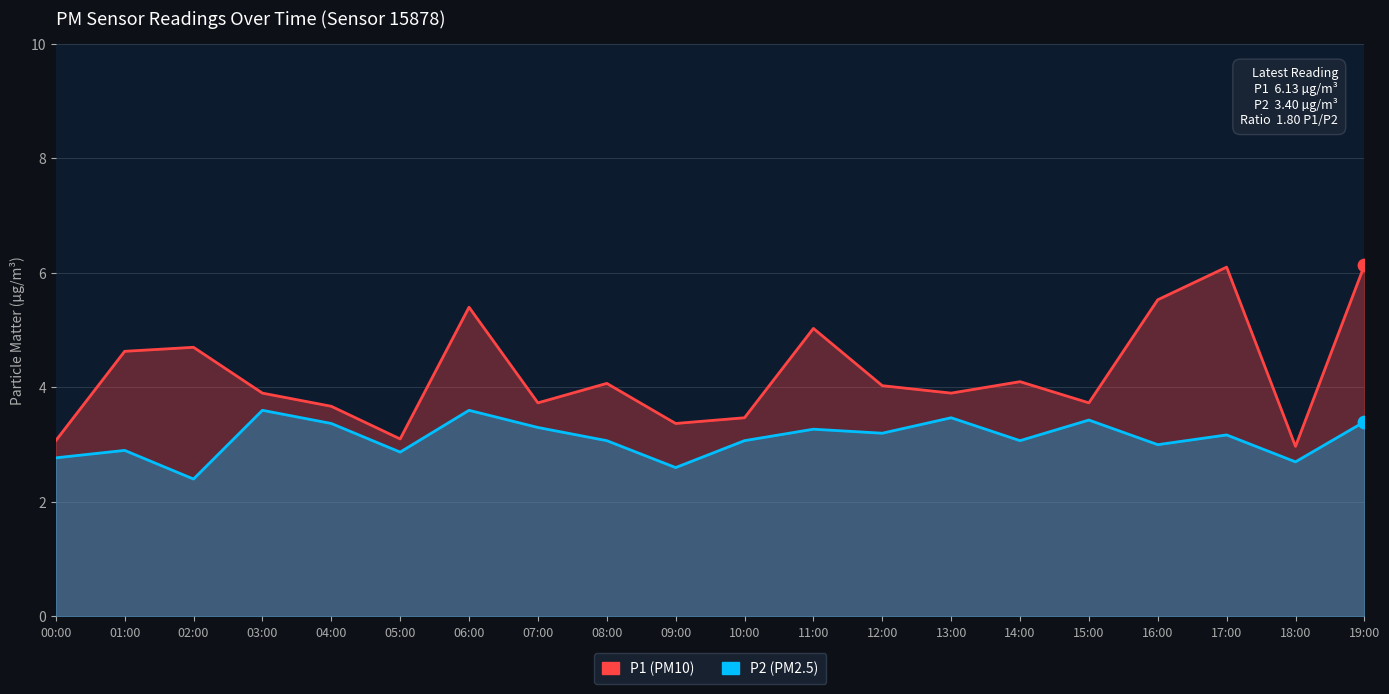

Is the value of P1 at 13:00 greater than the value of P2 at 05:00?

Yes